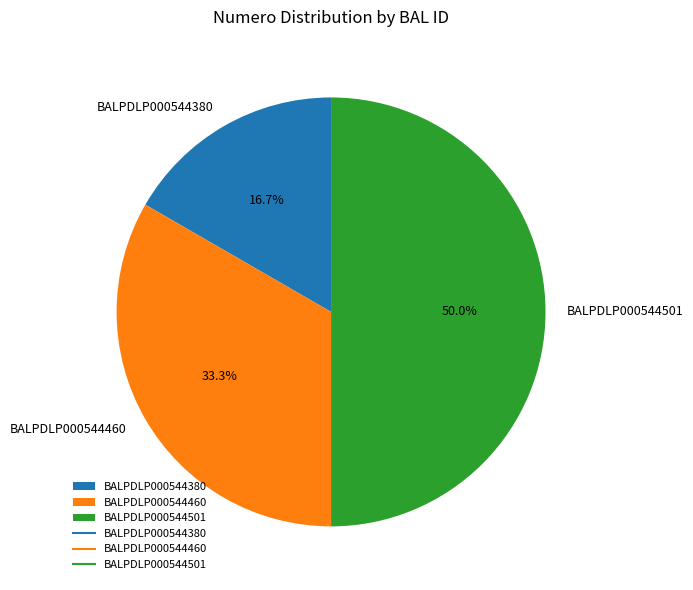

To the nearest percent, what portion does BALPDLP000544460 represent?

33%